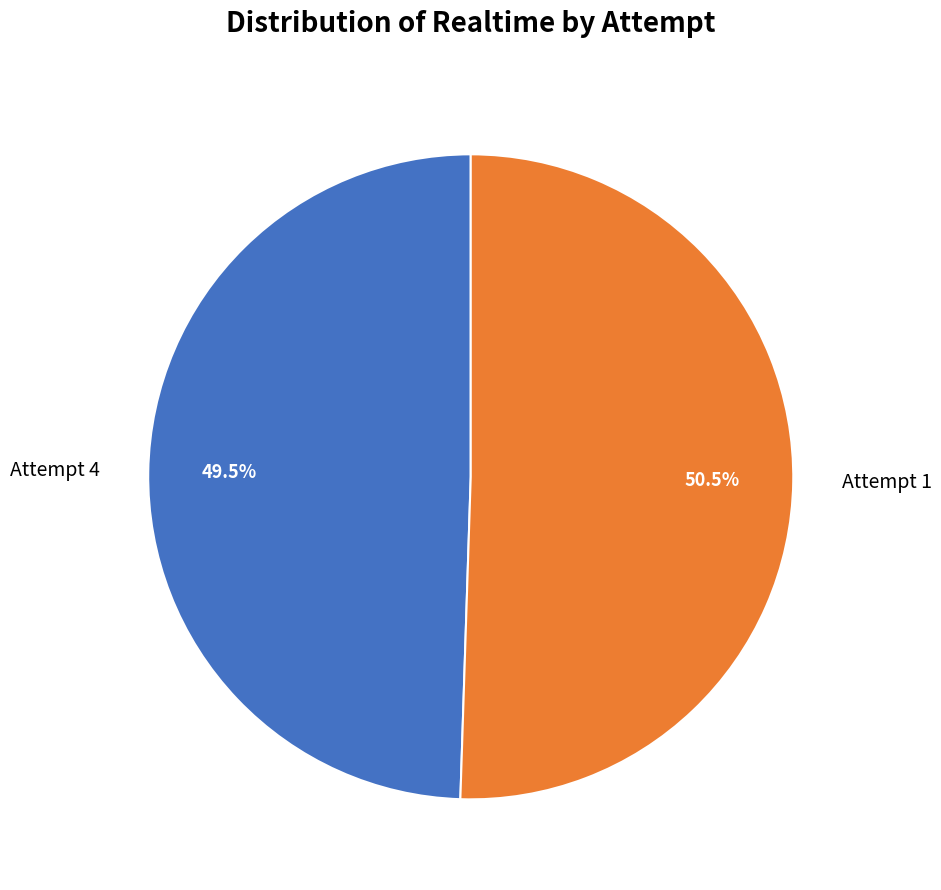

Does Attempt 1 account for over 50% of the chart?

Yes